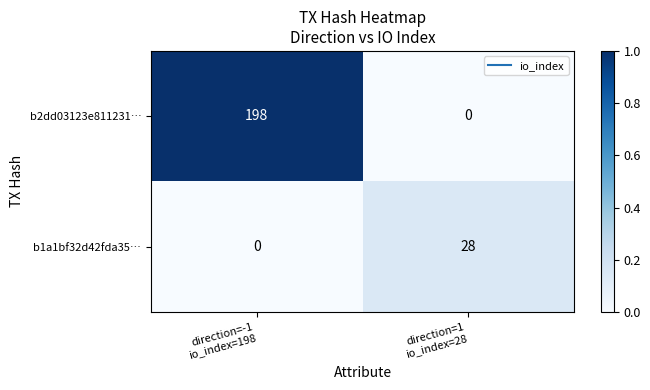

Which series has the largest total across all categories?

b2dd03123e811231…